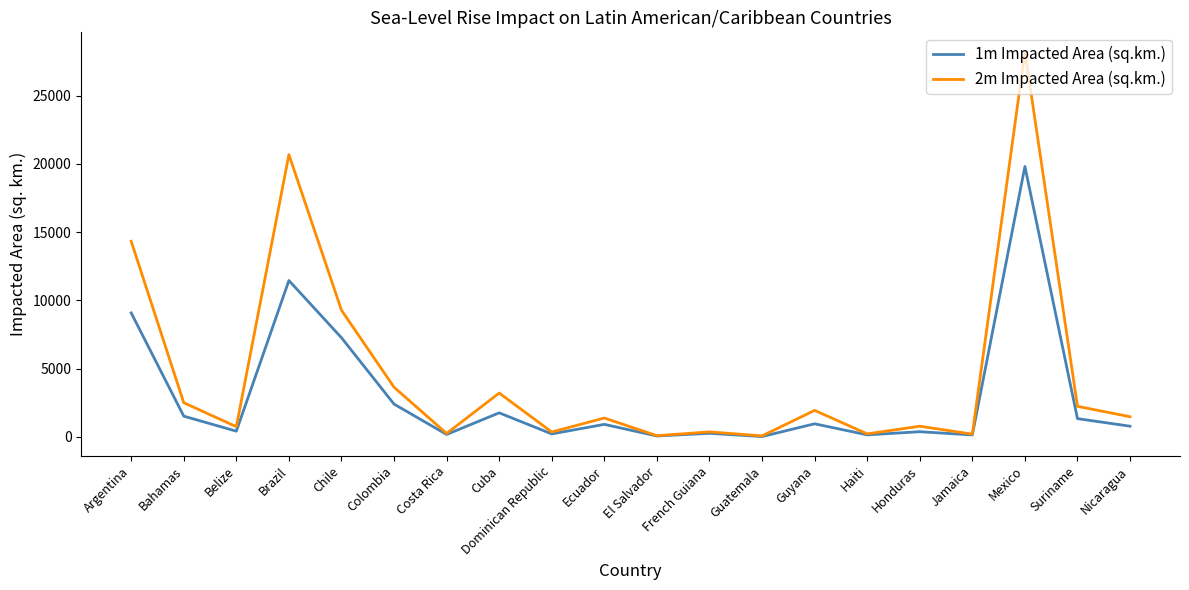

Which series has the largest total across all categories?

2m Impacted Area (sq.km.)